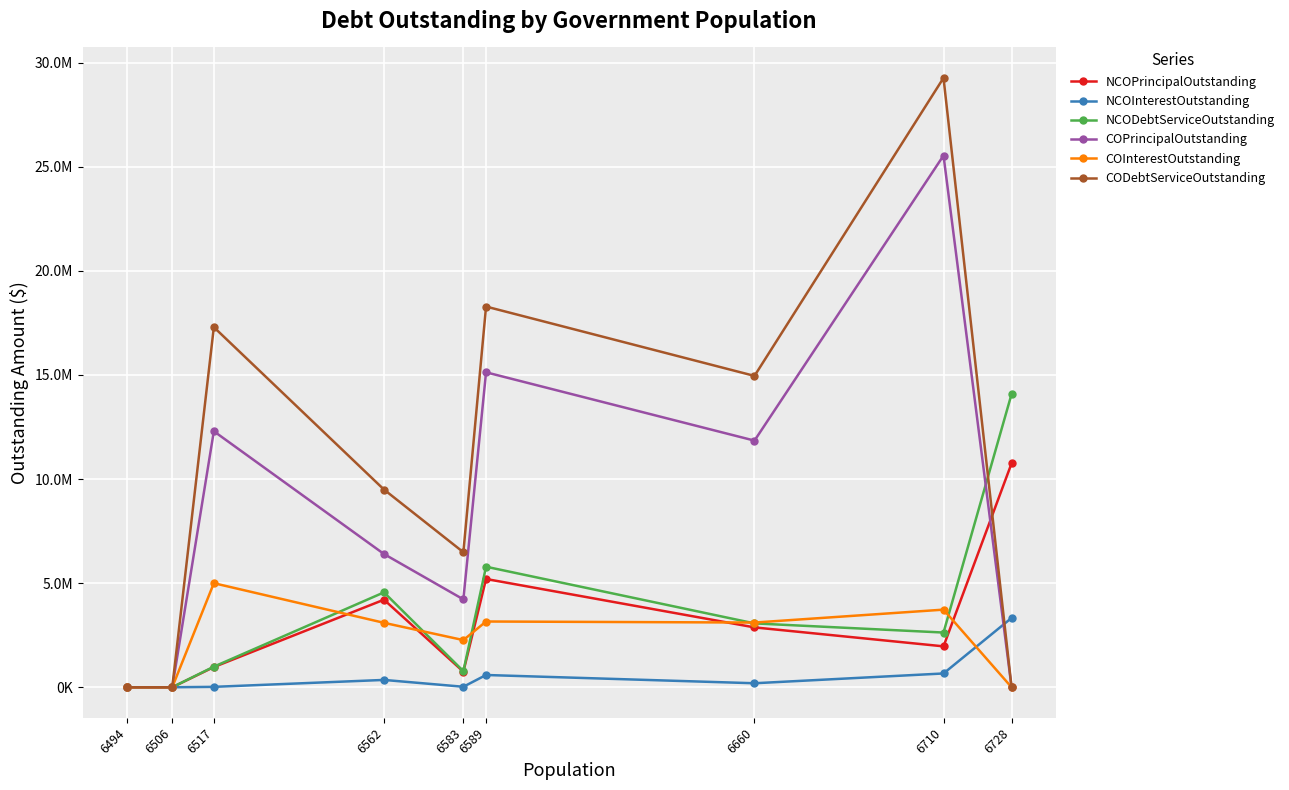

How many lines are shown in the chart?

6